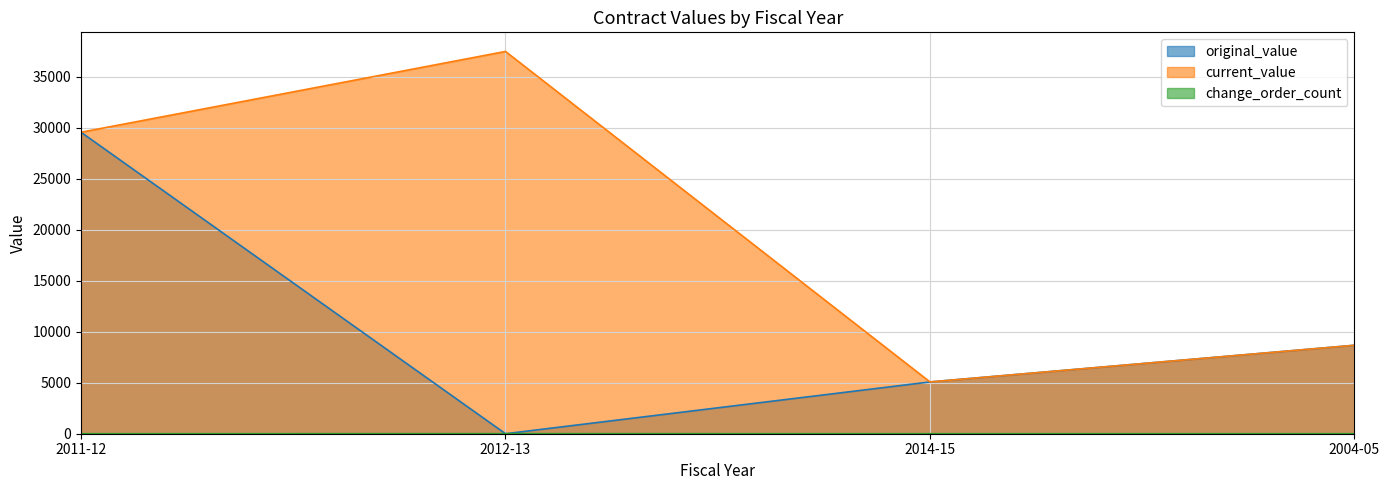

What is the difference between the maximum and minimum values in the change_order_count series?

2.0